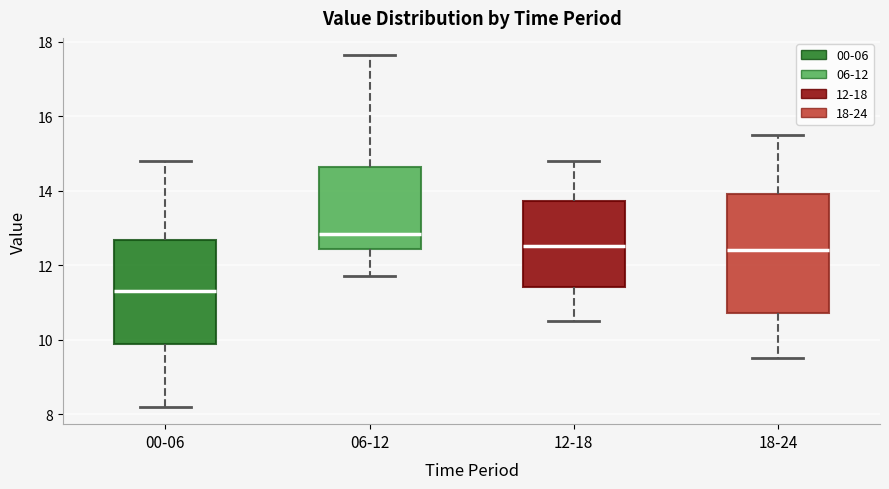

Reading left to right, read every box against the y-axis: the position of its median line, the range the box covers, and the ends of its whiskers. The values are not printed on the chart, so give them approximately, as read against the axis.

00-06: median 11.4, box 9.8 to 12.6, whiskers 8.2 to 14.8
06-12: median 12.8, box 12.4 to 14.6, whiskers 11.8 to 17.6
12-18: median 12.6, box 11.4 to 13.8, whiskers 10.6 to 14.8
18-24: median 12.4, box 10.8 to 14.0, whiskers 9.6 to 15.6